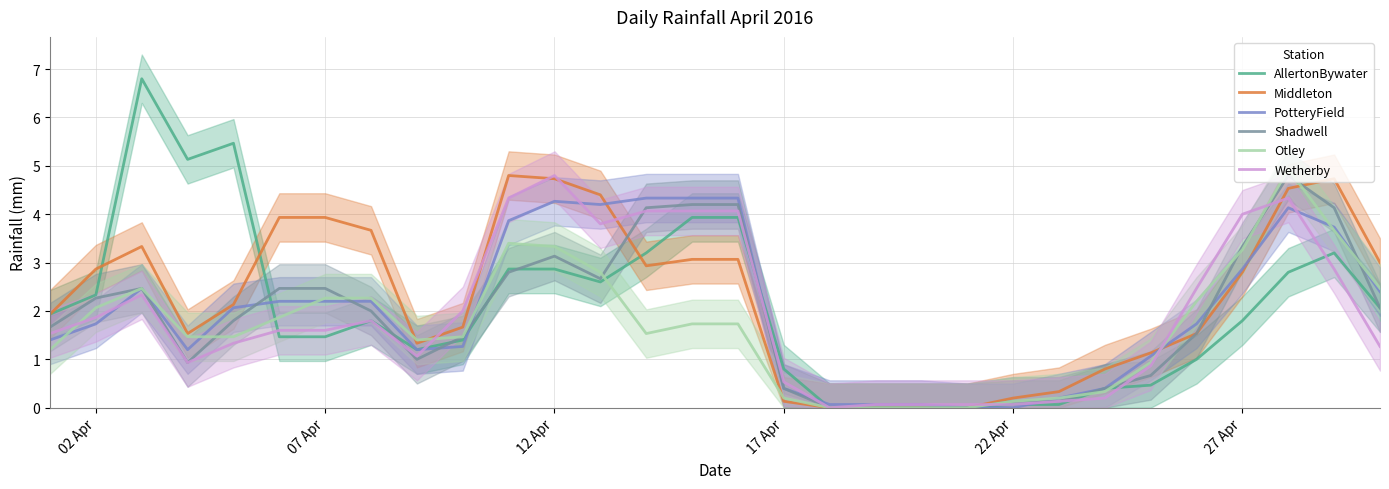

True or false: Wetherby and AllertonBywater intersect in this chart.

True